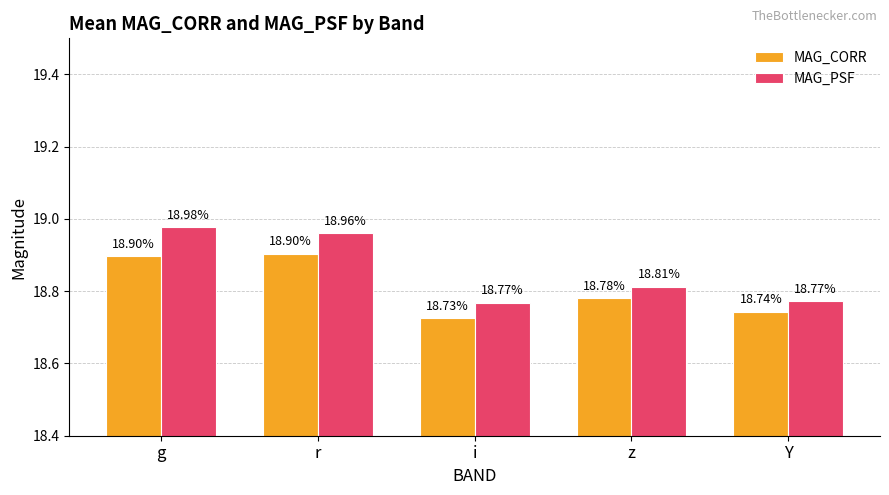

Which series changed the most between g and r?

MAG_PSF